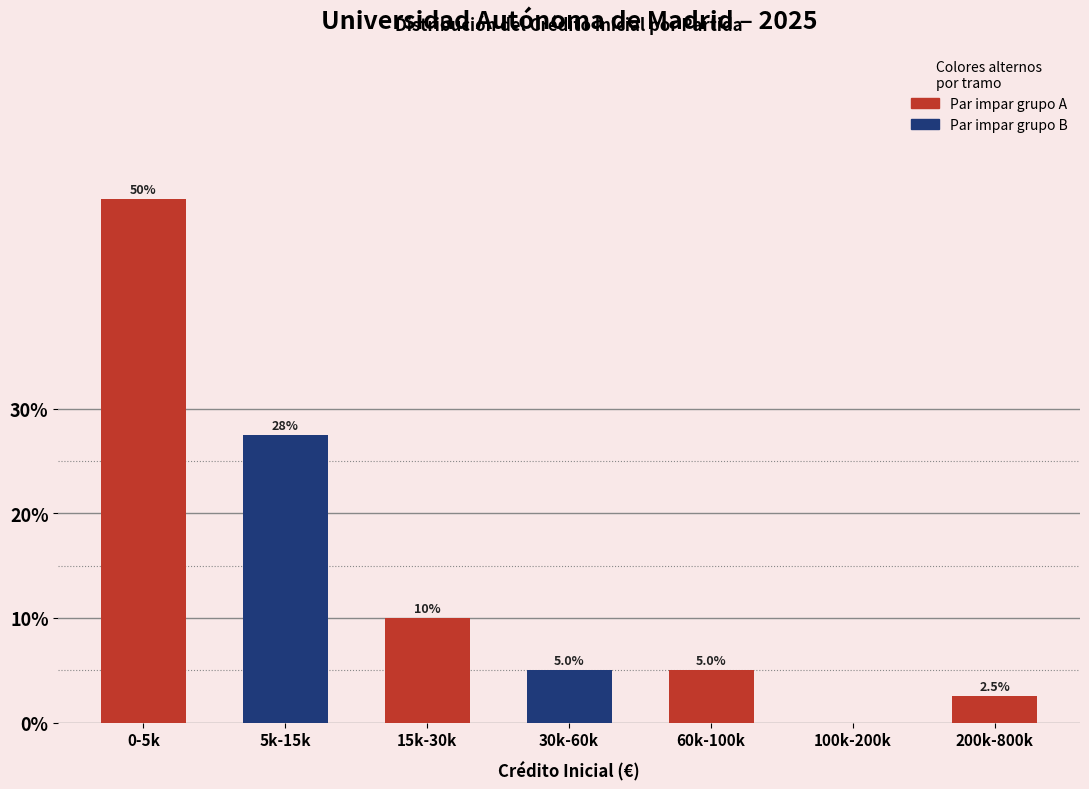

Reading left to right, what are all the values shown in this chart?

0-5k=50.0	5k-15k=27.5	15k-30k=10.0	30k-60k=5.0	60k-100k=5.0	100k-200k=0.0	200k-800k=2.5